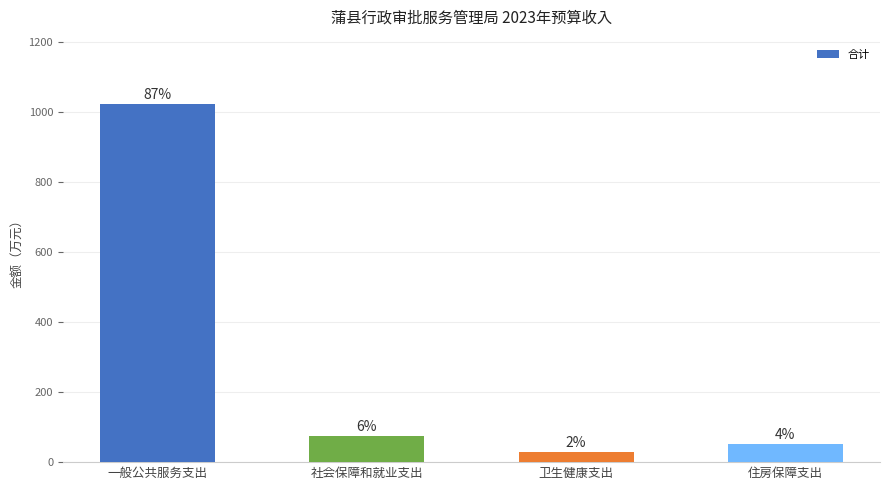

At which category does the chart reach its peak across all series?

一般公共服务支出